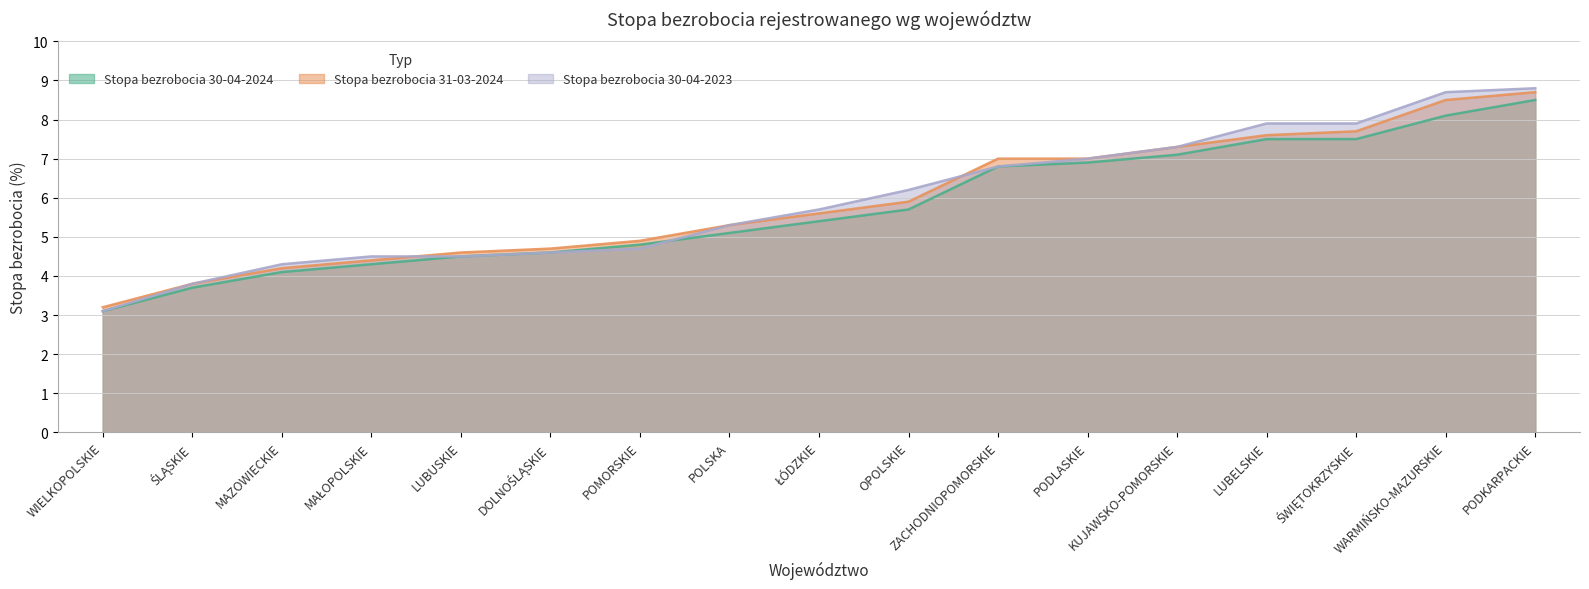

True or false: Stopa bezrobocia 31-03-2024 and Stopa bezrobocia 30-04-2024 intersect in this chart.

False